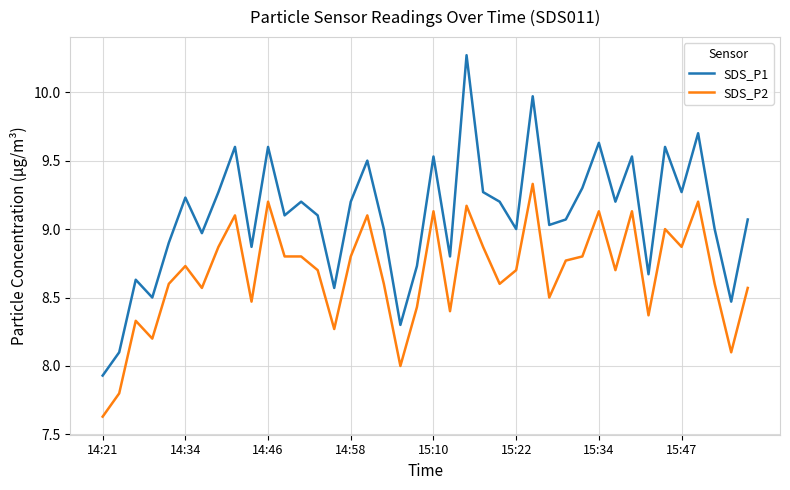

List the series in order of their overall mean, highest first.

SDS_P1, SDS_P2